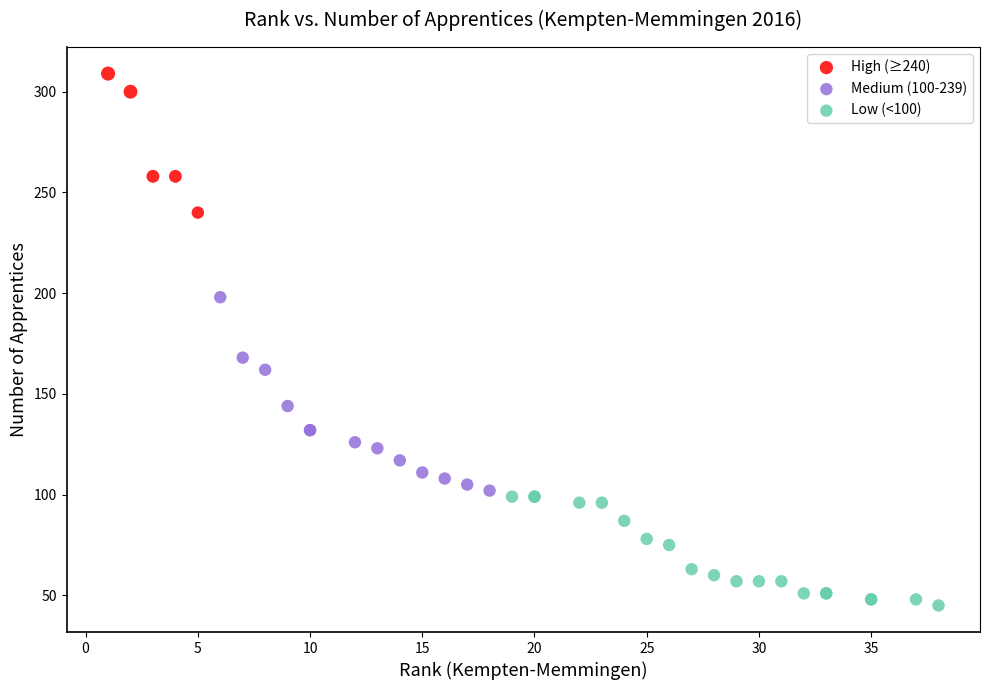

Which series reaches the minimum Y coordinate?

Low (<100)